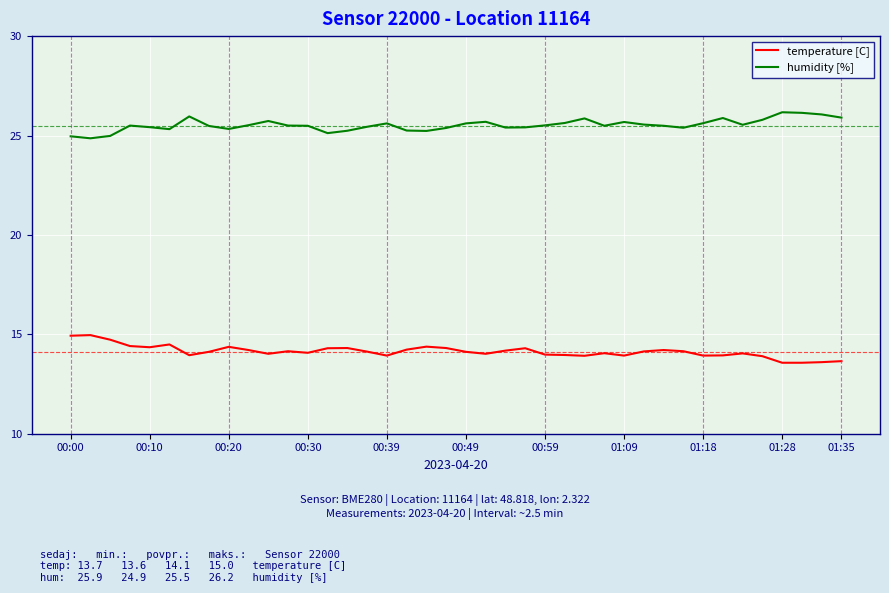

True or false: temperature [C] and humidity [%] cross at least once.

False